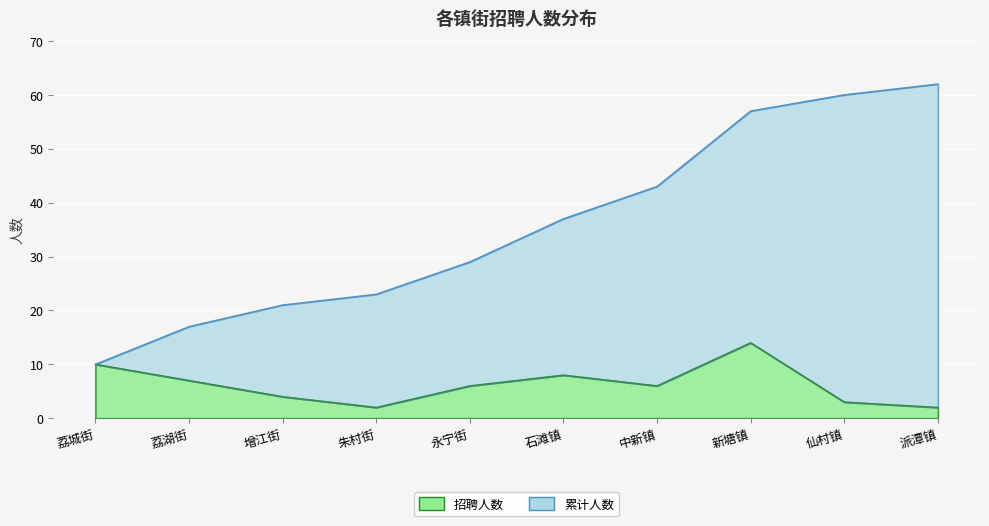

What is the average value of the 累计 series?

36